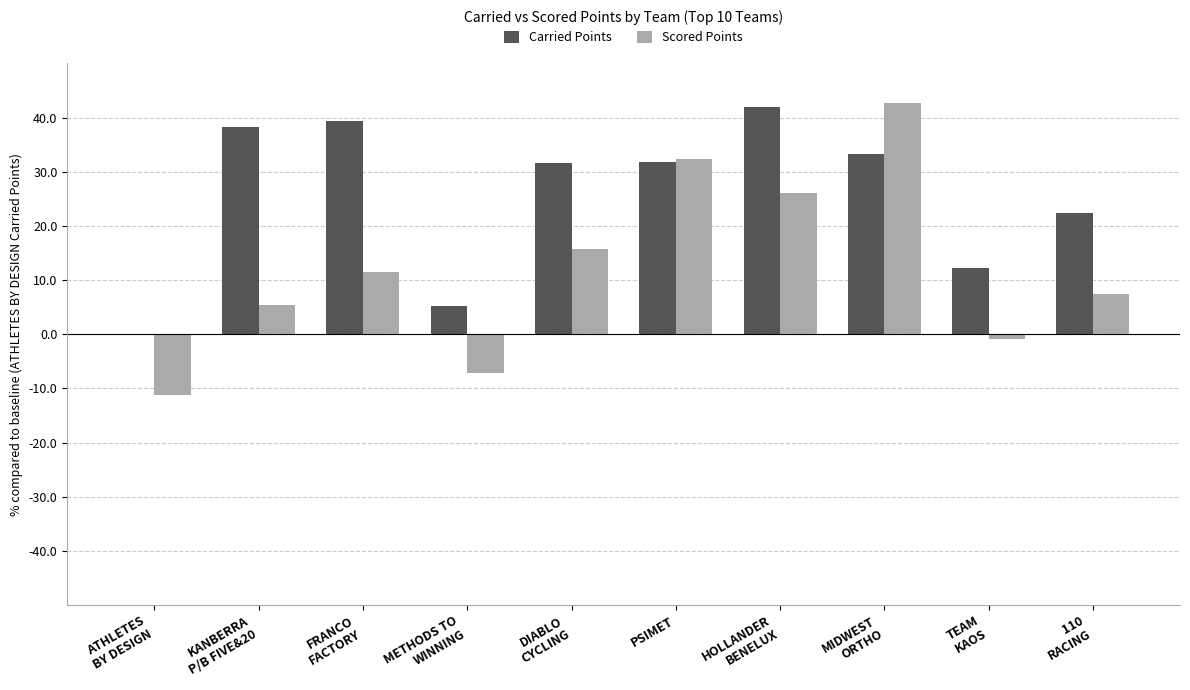

What is the sum of all Scored Points values?

121.6